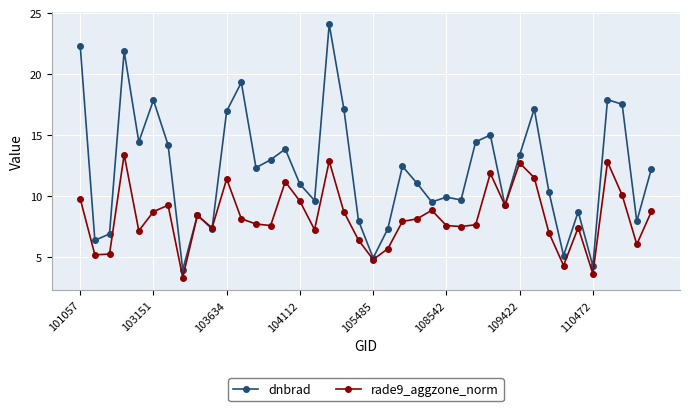

Rank the series by their maximum value, from lowest to highest.

rade9_aggzone_norm, dnbrad